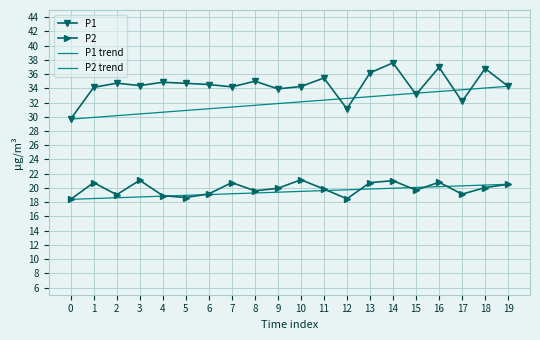

How many lines are shown in the chart?

4